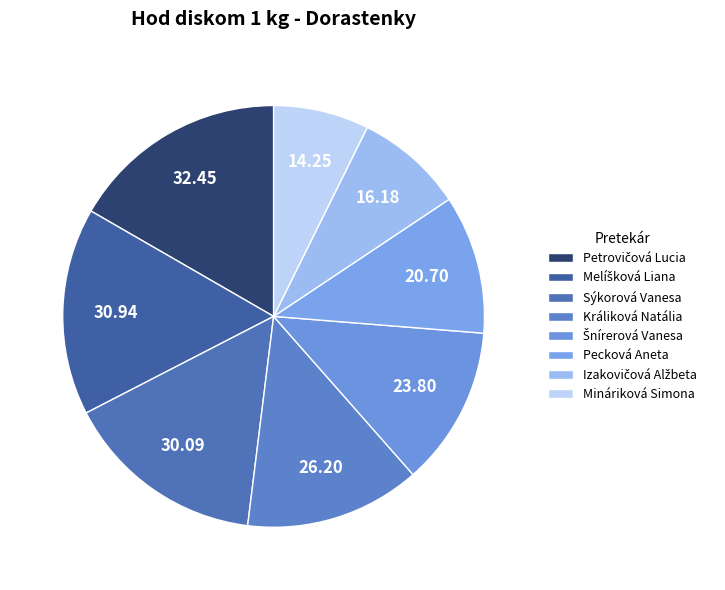

Do Izakovičová Alžbeta and Pecková Aneta together represent more than half of the pie?

No